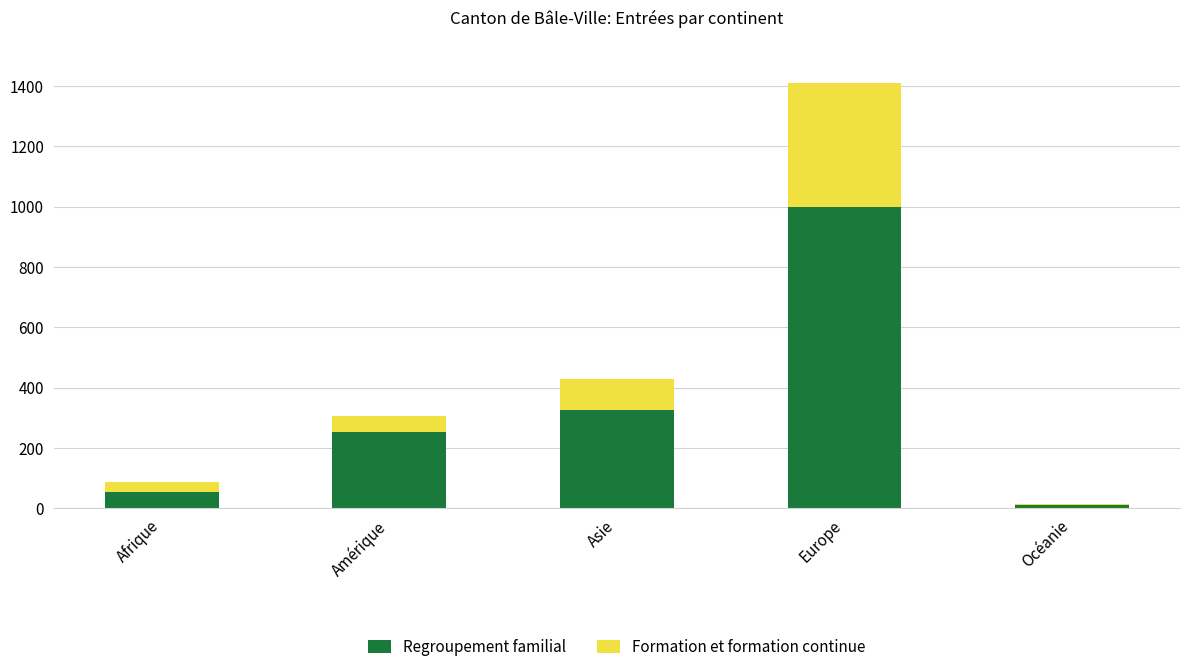

What is the highest value of the Regroupement familial series?

999